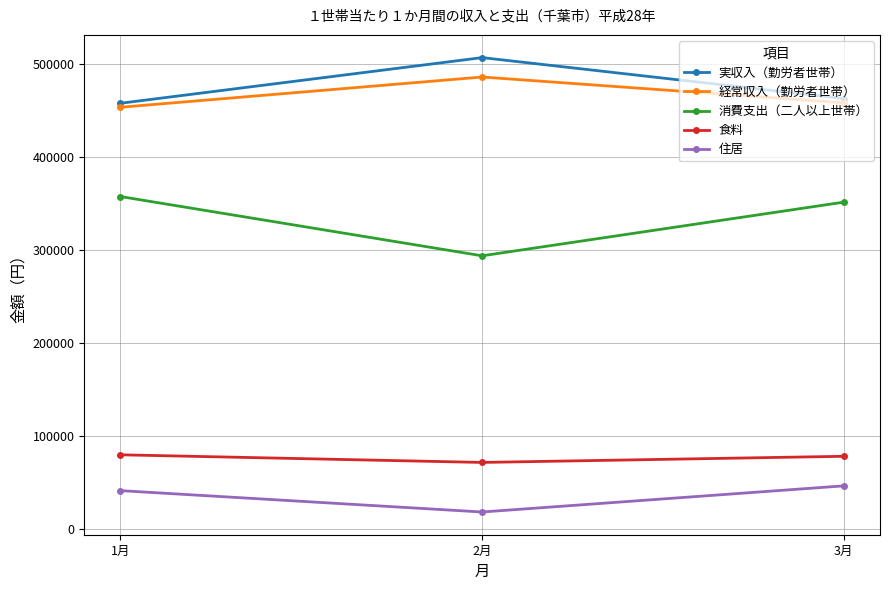

At how many categories does at least one series exceed 34698?

3